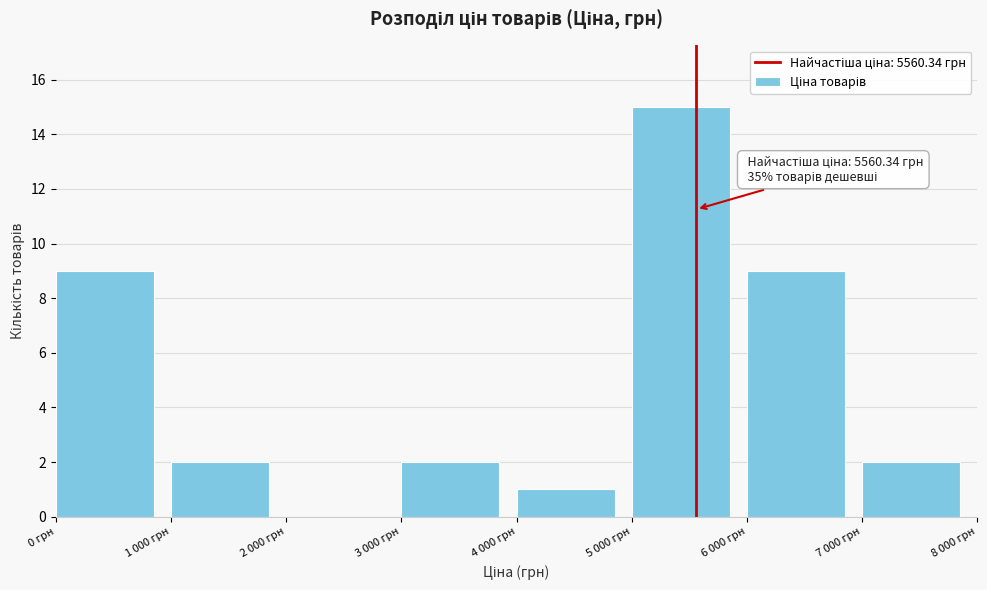

Reading left to right, list all the values displayed in this chart.

0 грн=9	1 000 грн=2	2 000 грн=0	3 000 грн=2	4 000 грн=1	5 000 грн=15	6 000 грн=9	7 000 грн=2